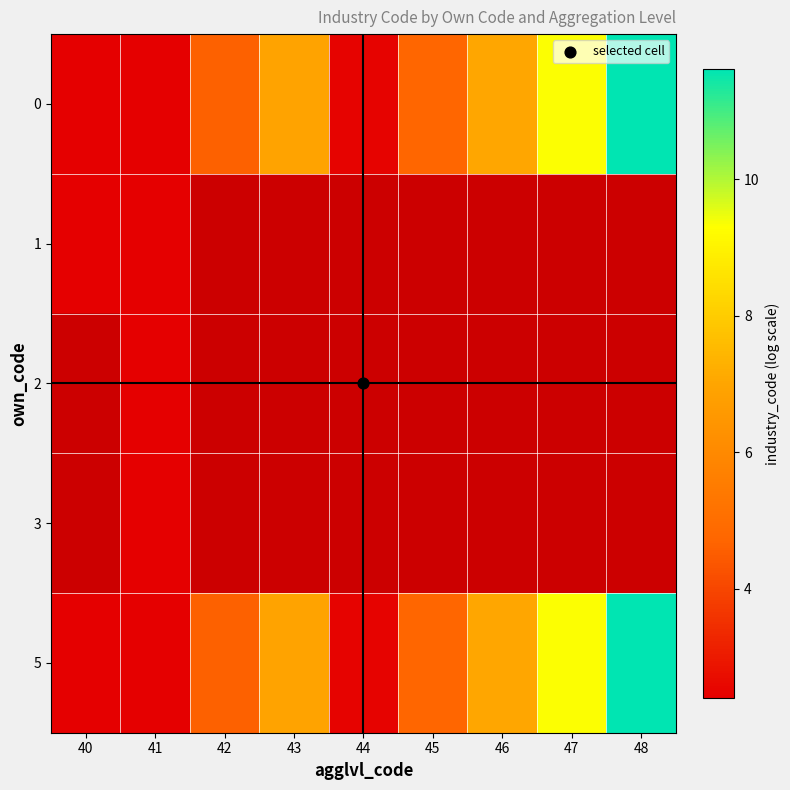

At which category does the chart reach its peak across all series?

48